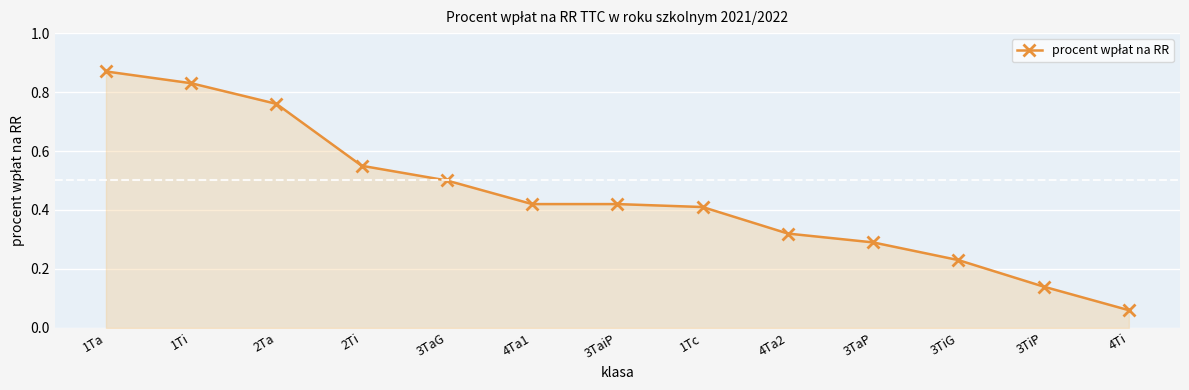

Which has a higher value, 3TiP or 4Ti?

3TiP